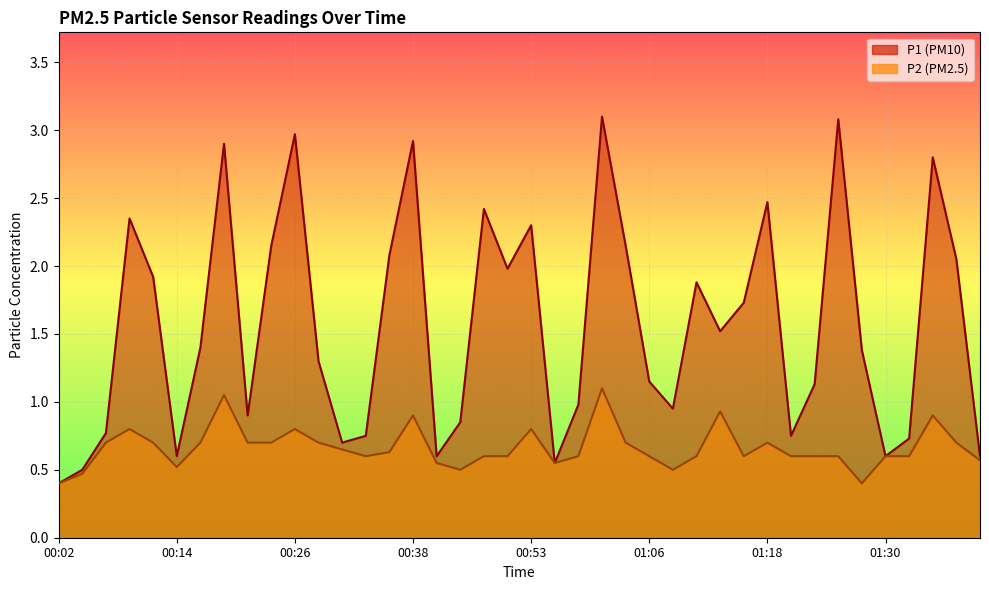

True or false: P1 has more than 1 interior local peaks.

True